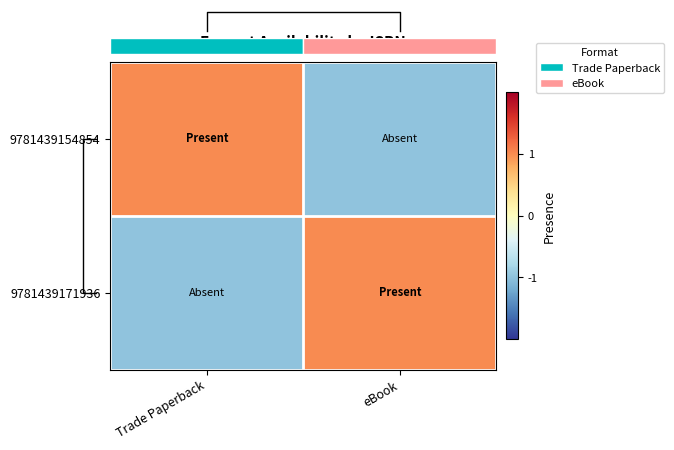

Reading right to left, transcribe all the data shown in this chart.

9781439154854: eBook=-1	Trade Paperback=1
9781439171936: eBook=1	Trade Paperback=-1